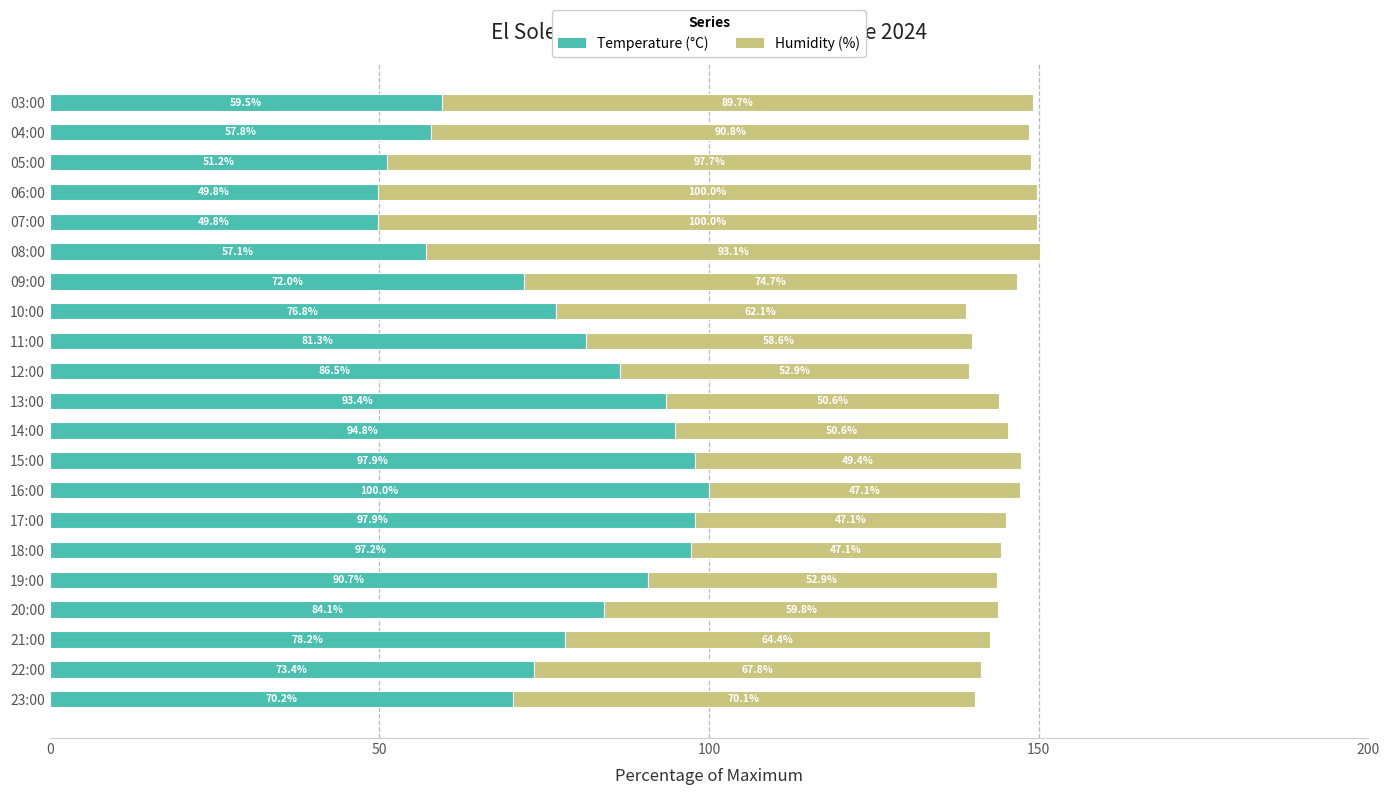

At which category is the sum across all series the highest?

08:00